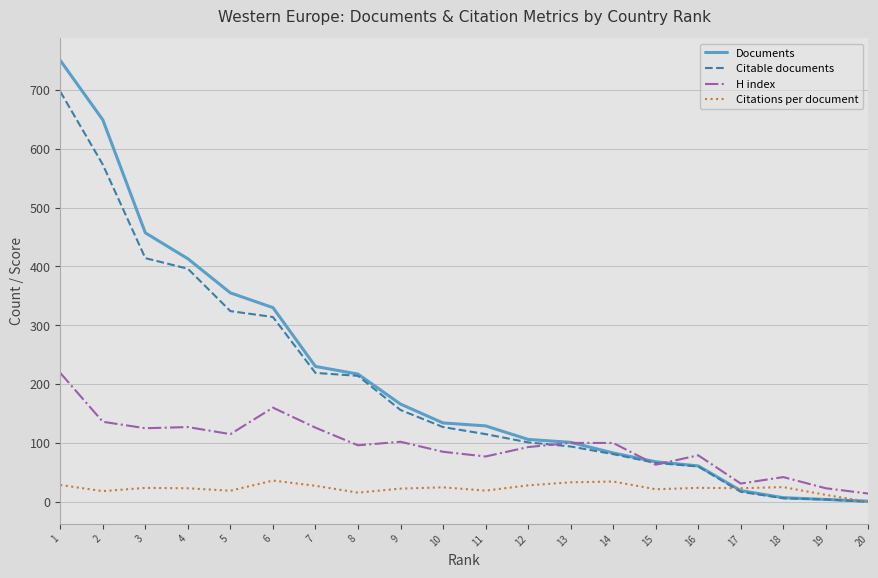

At which category is the sum across all series the highest?

1